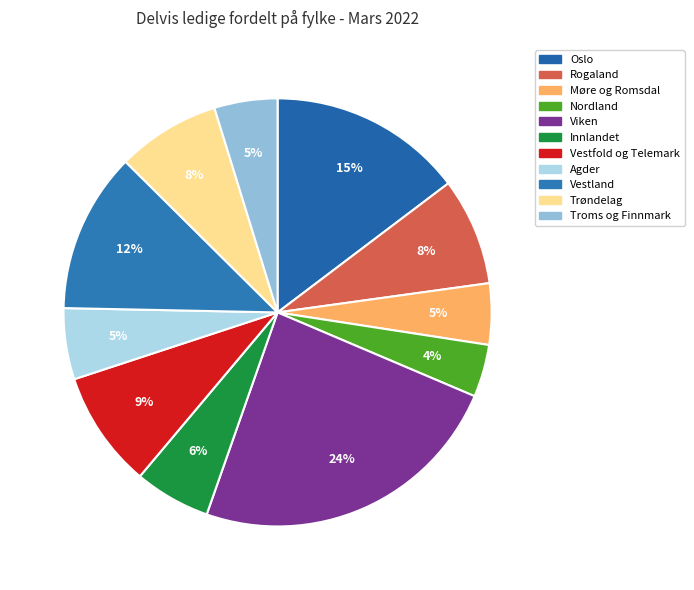

Combined, do Rogaland and Vestfold og Telemark account for over 50%?

No